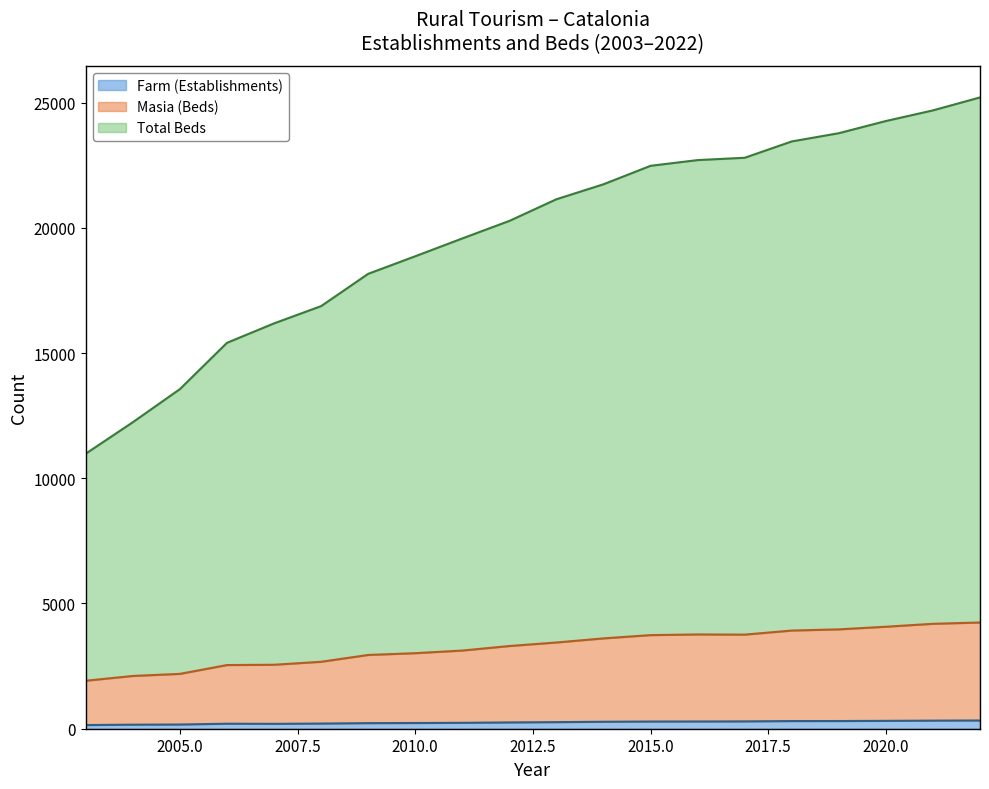

Which series changed the most between 2009 and 2013?

Total Beds